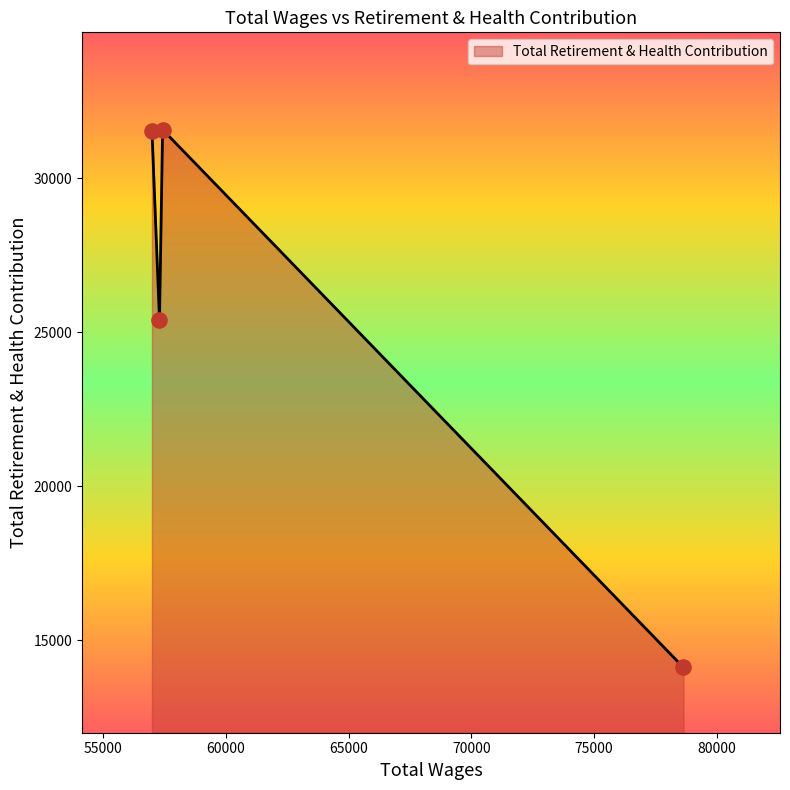

What is the difference between the maximum and minimum values?

17453